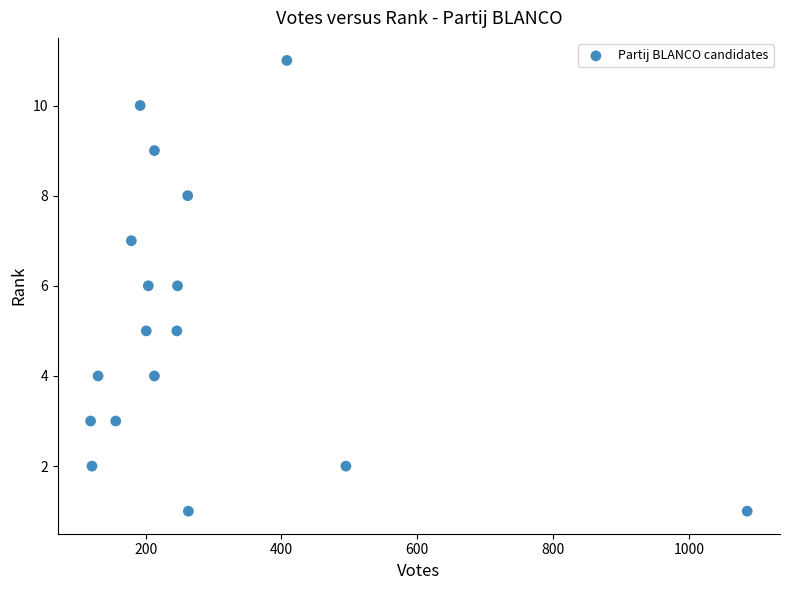

What is the range of X values (max minus min)?

967